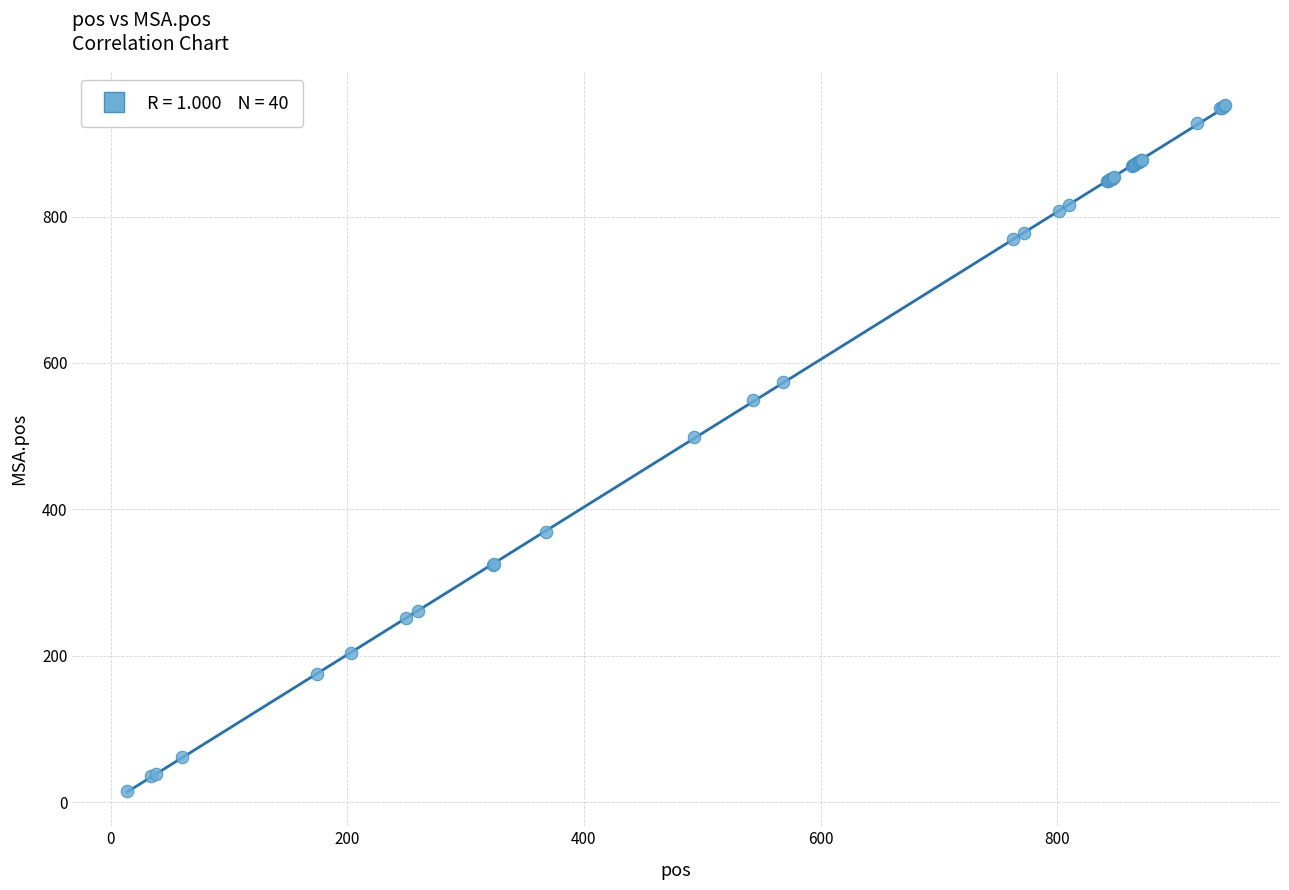

What Y value in the scatter plot is closest to 483?

499